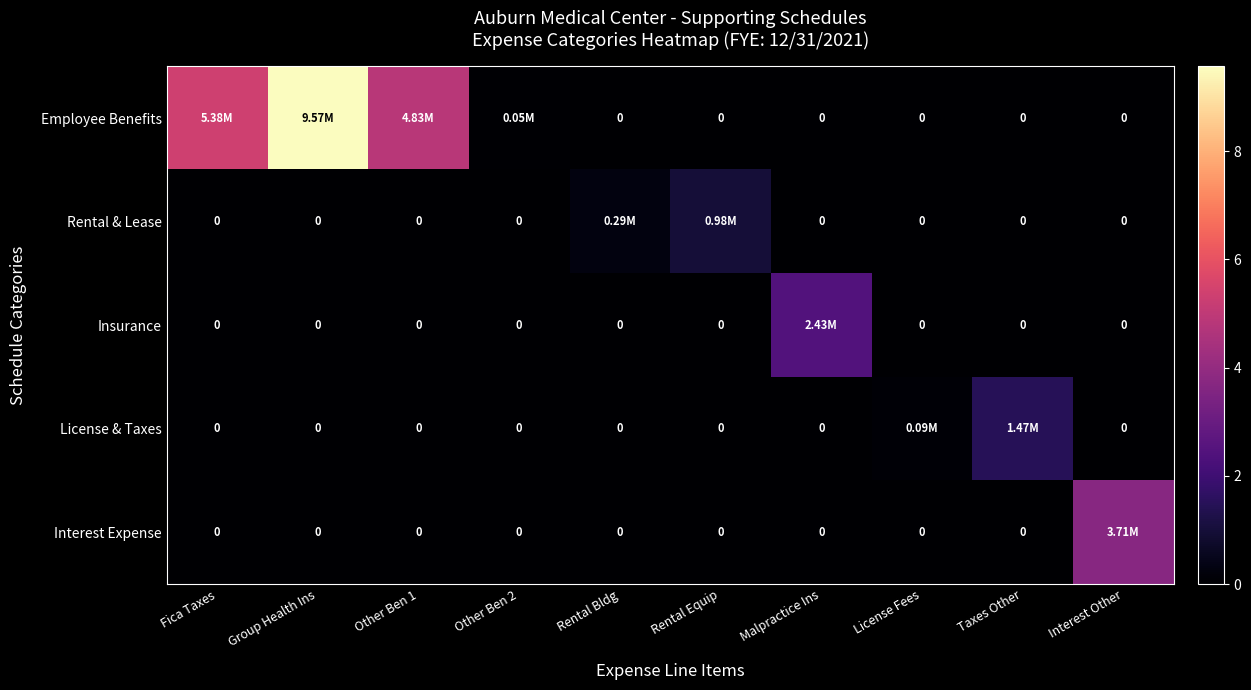

True or false: Employee Benefits has a value of 5463457.3 at Group Health Ins.

False